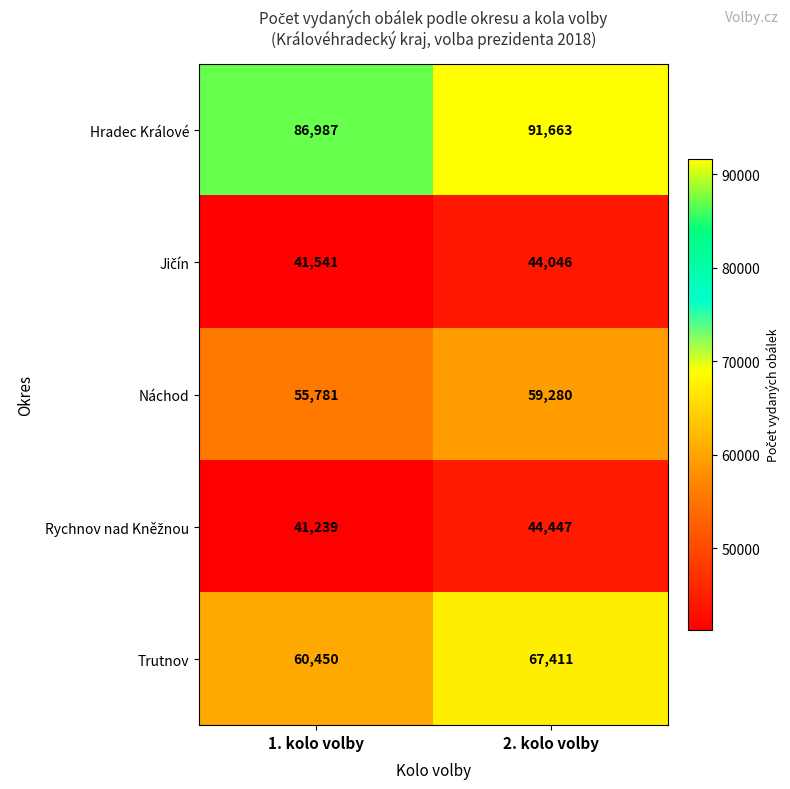

Is it true that Hradec Králové equals 122087 at 1. kolo volby?

False